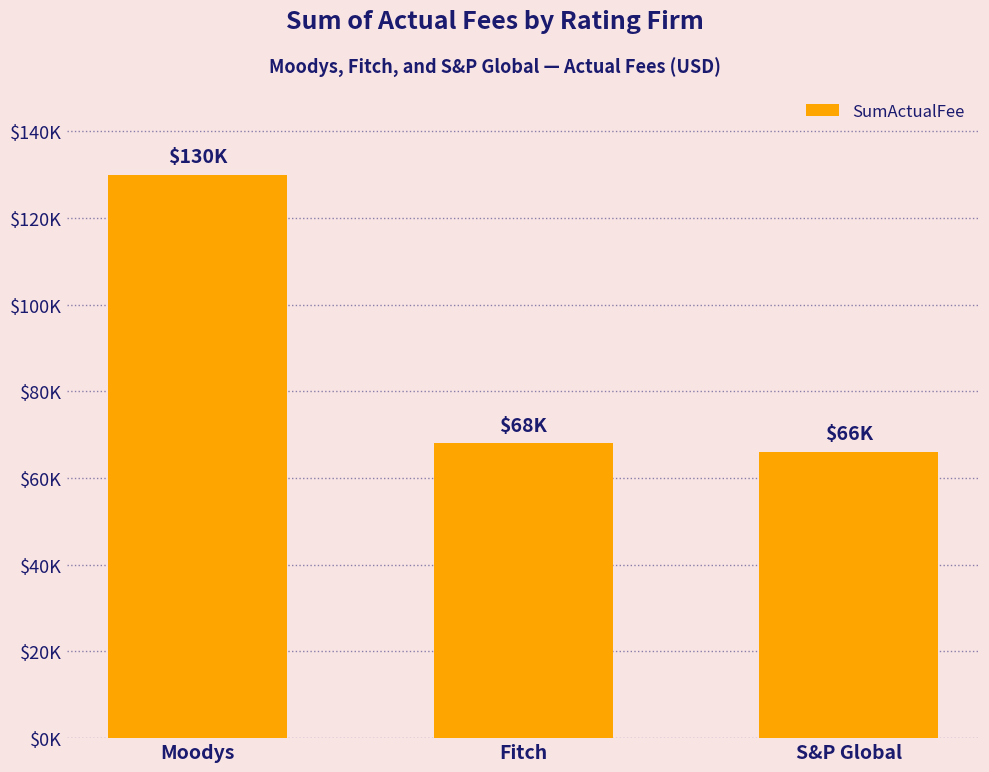

What is the sum of all values?

264000